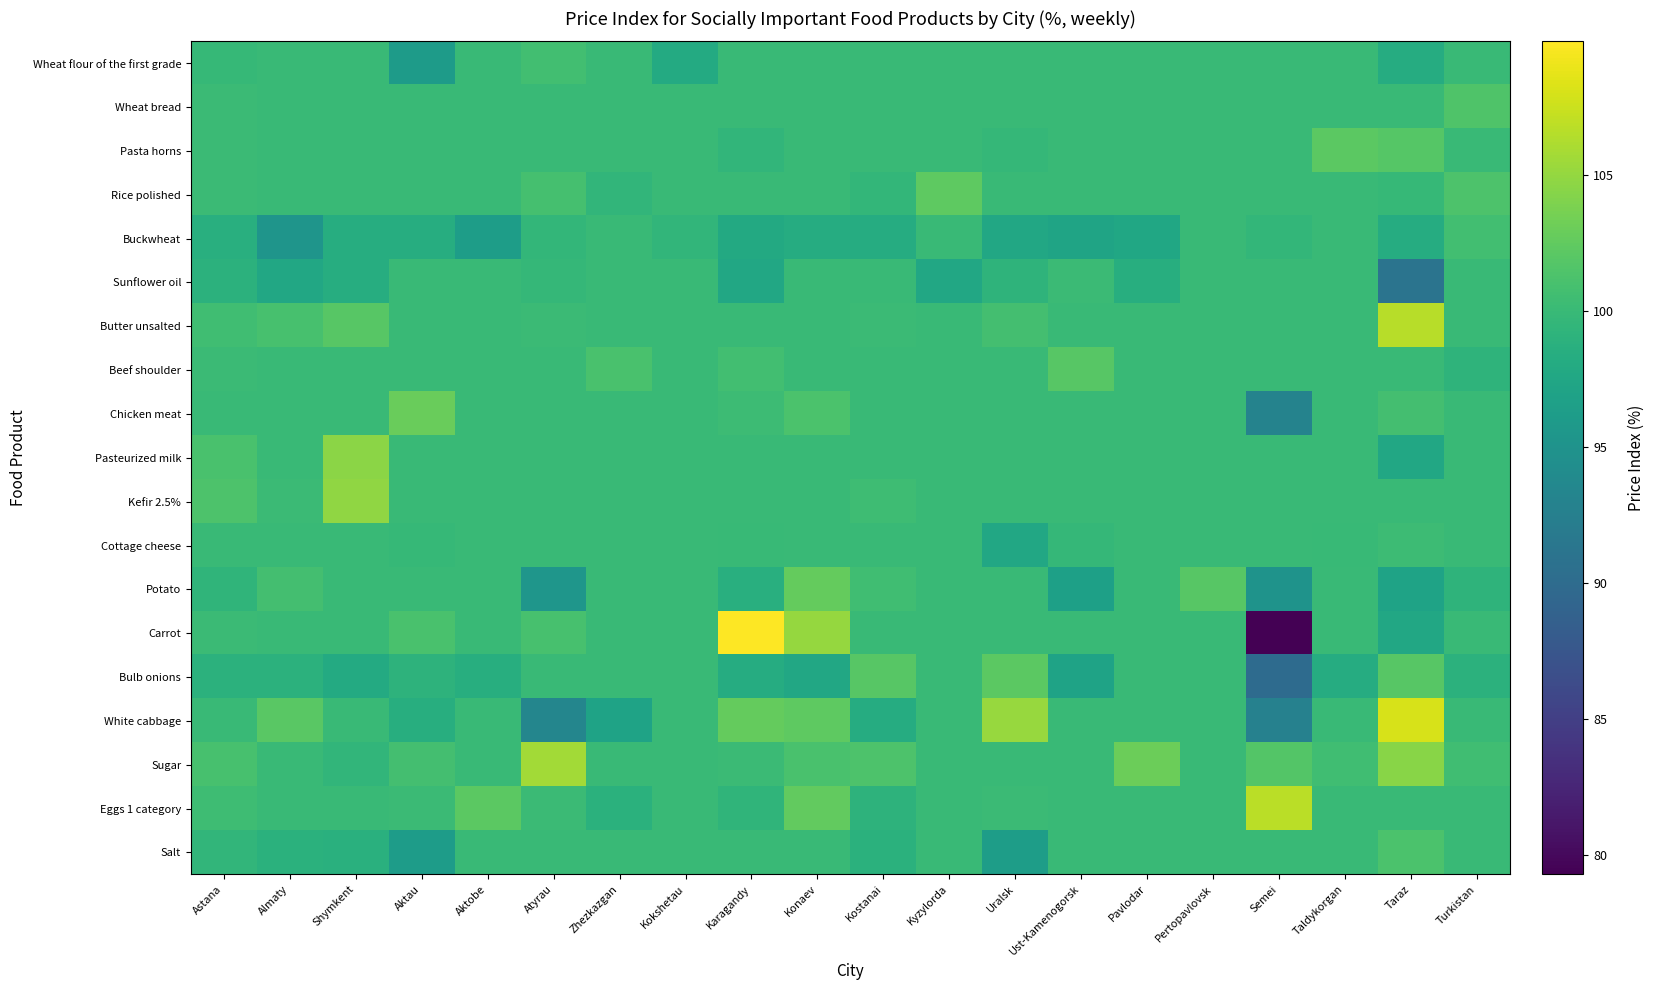

Between Zhezkazgan and Uralsk, which is larger?

Zhezkazgan